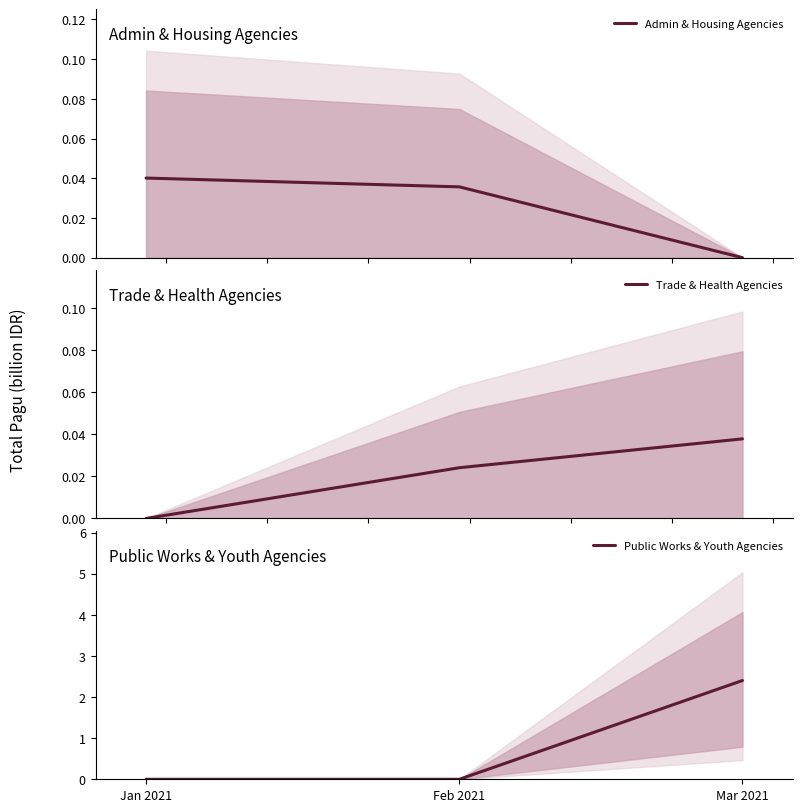

Does the chart have visible grid lines?

No